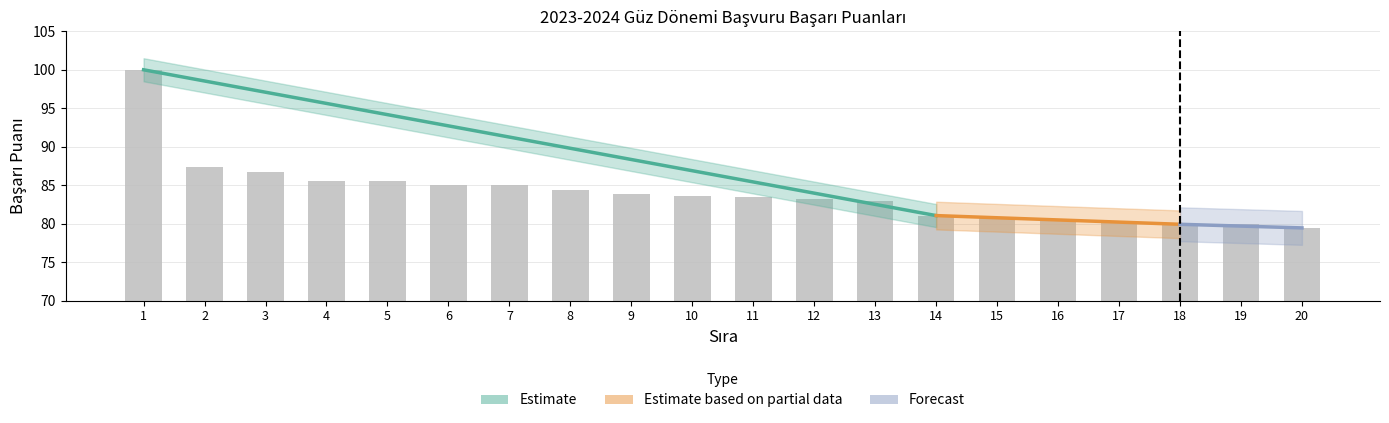

Where does the data first go above 83?

1